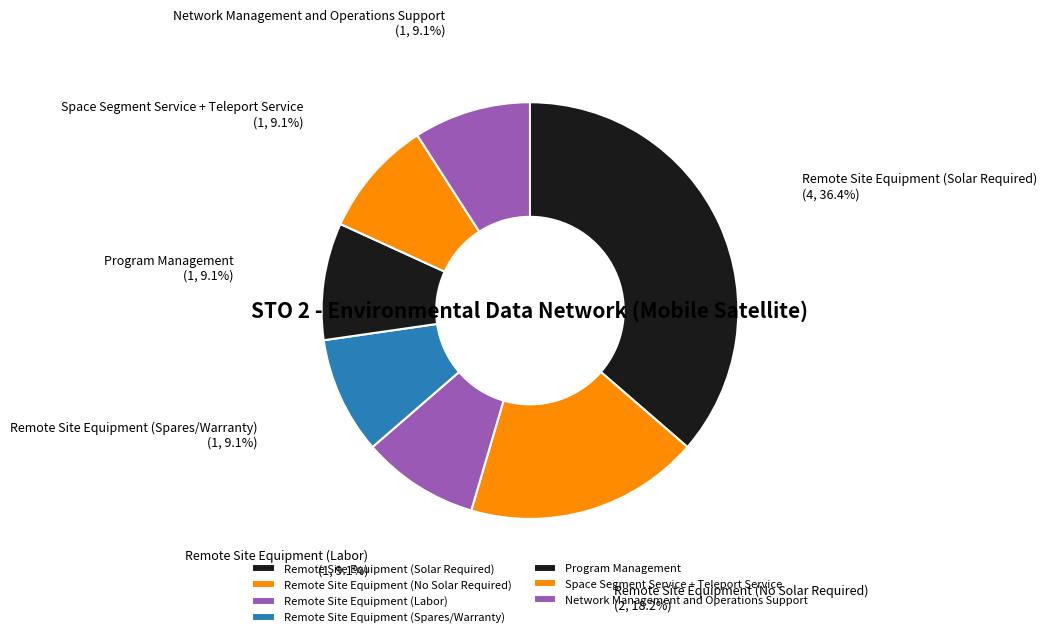

To the nearest percent, what is the average slice percentage?

14%